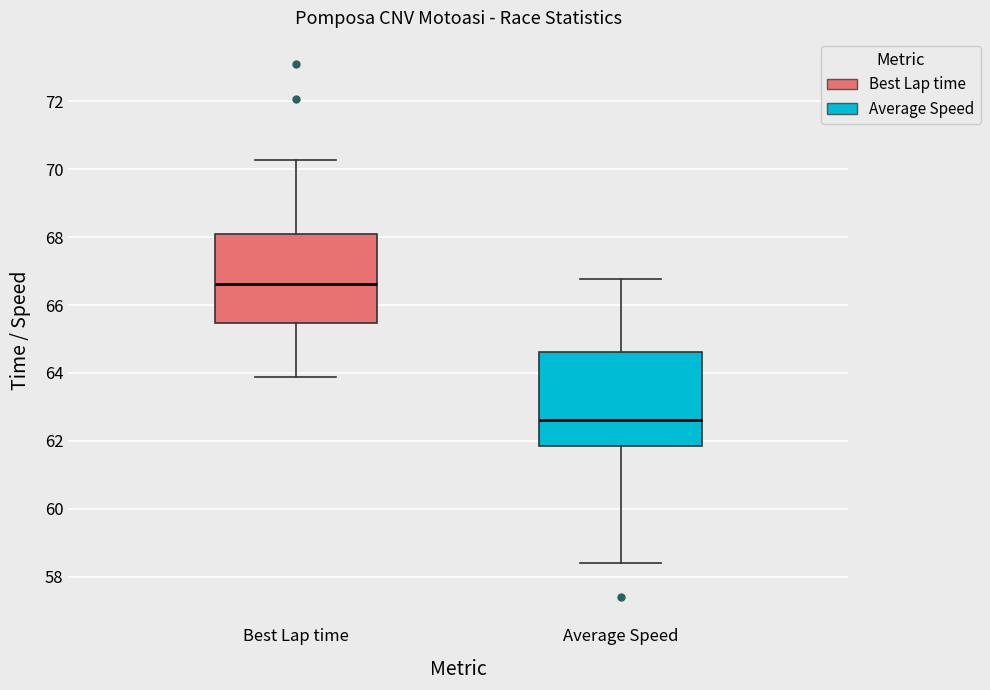

Where is the lower edge of the box for Best Lap time on the y-axis? The values are not printed on the chart, so give them approximately, as read against the axis.

65.4